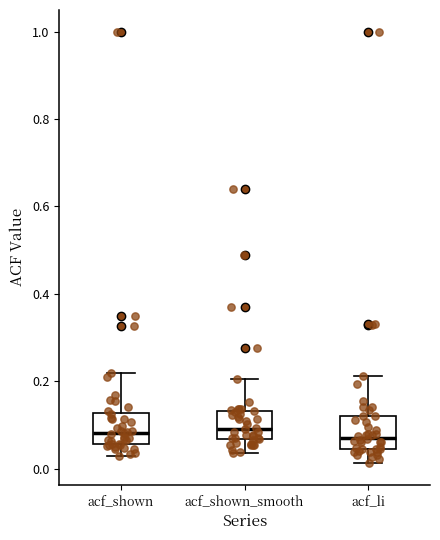

Reading left to right, read every box against the y-axis: the position of its median line, the range the box covers, and the ends of its whiskers. The values are not printed on the chart, so give them approximately, as read against the axis.

acf_shown: median 0.08, box 0.06 to 0.12, whiskers 0.02 to 0.22
acf_shown_smooth: median 0.10, box 0.06 to 0.14, whiskers 0.04 to 0.20
acf_li: median 0.08, box 0.04 to 0.12, whiskers 0.02 to 0.22